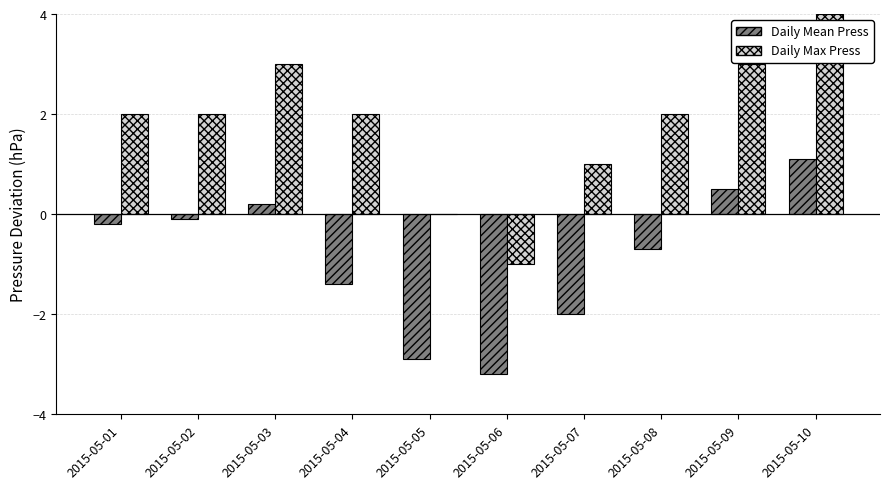

Is it true that Daily Mean Press equals -2.0 at 2015-05-07?

True